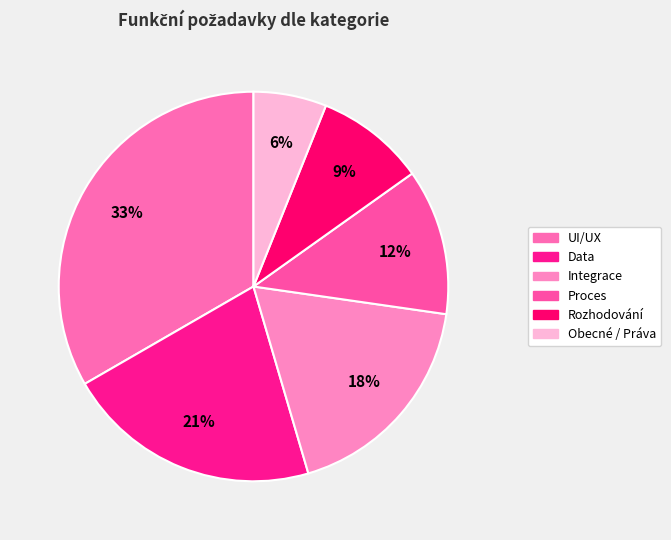

To the nearest percent, what is the average slice percentage?

17%